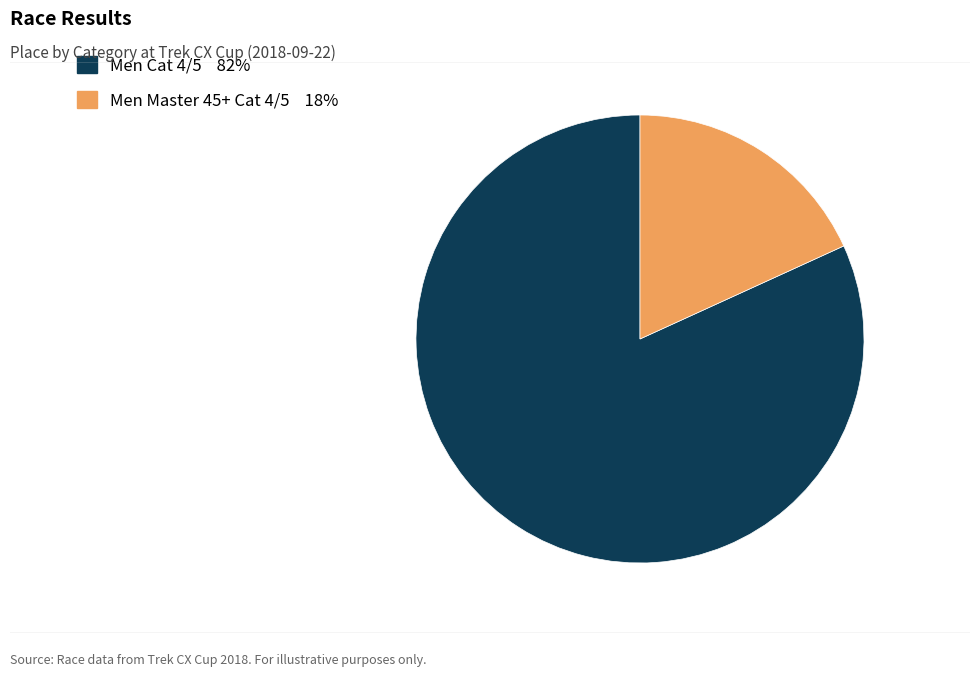

Is Men Master 45+ Cat 4/5 the majority of the pie?

No